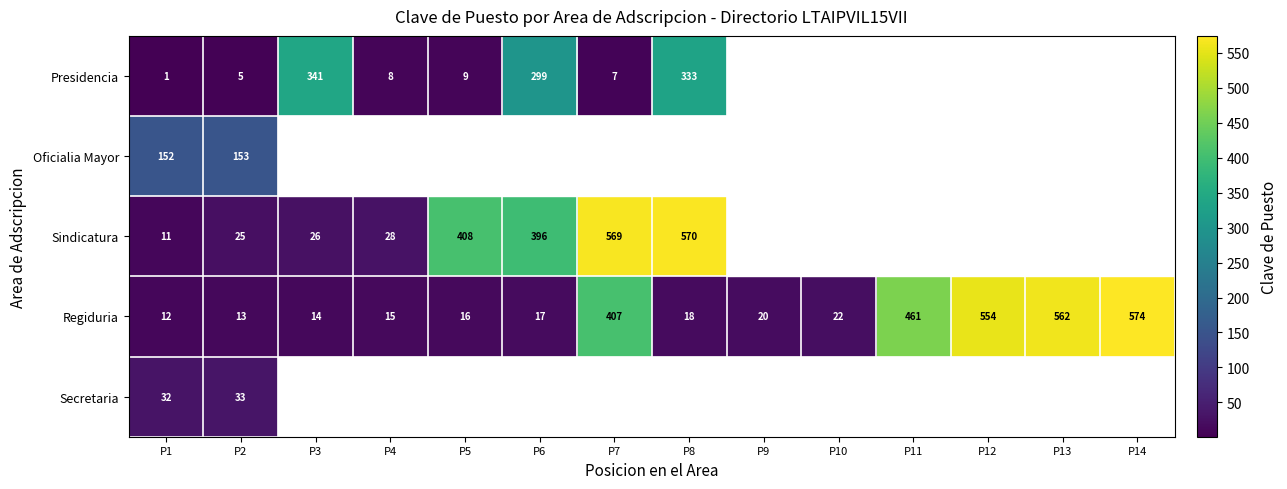

At which category does the chart reach its peak across all series?

P14